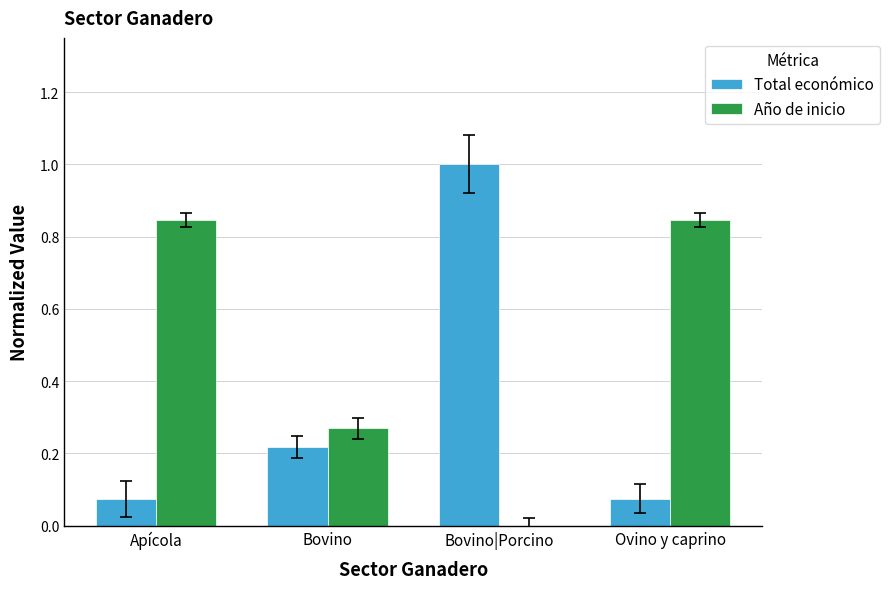

Which series has the largest total across all categories?

Año de inicio